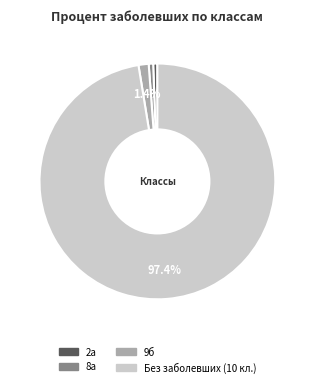

Which category has the biggest portion of the pie?

Без заболевших (10 кл.)